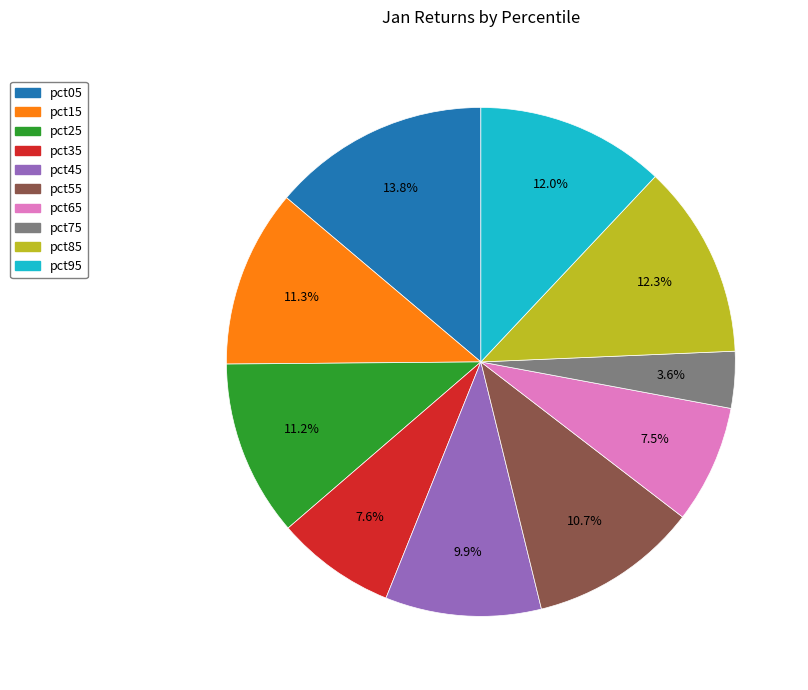

To the nearest percent, what is the difference between the pct95 and pct05 slice percentages?

2%